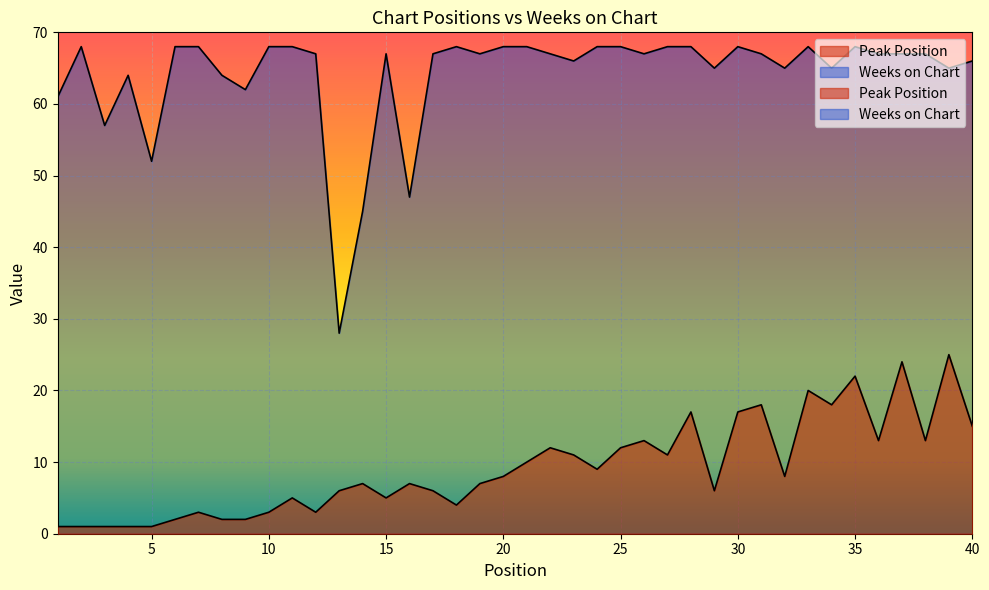

What is the greatest value displayed?

68